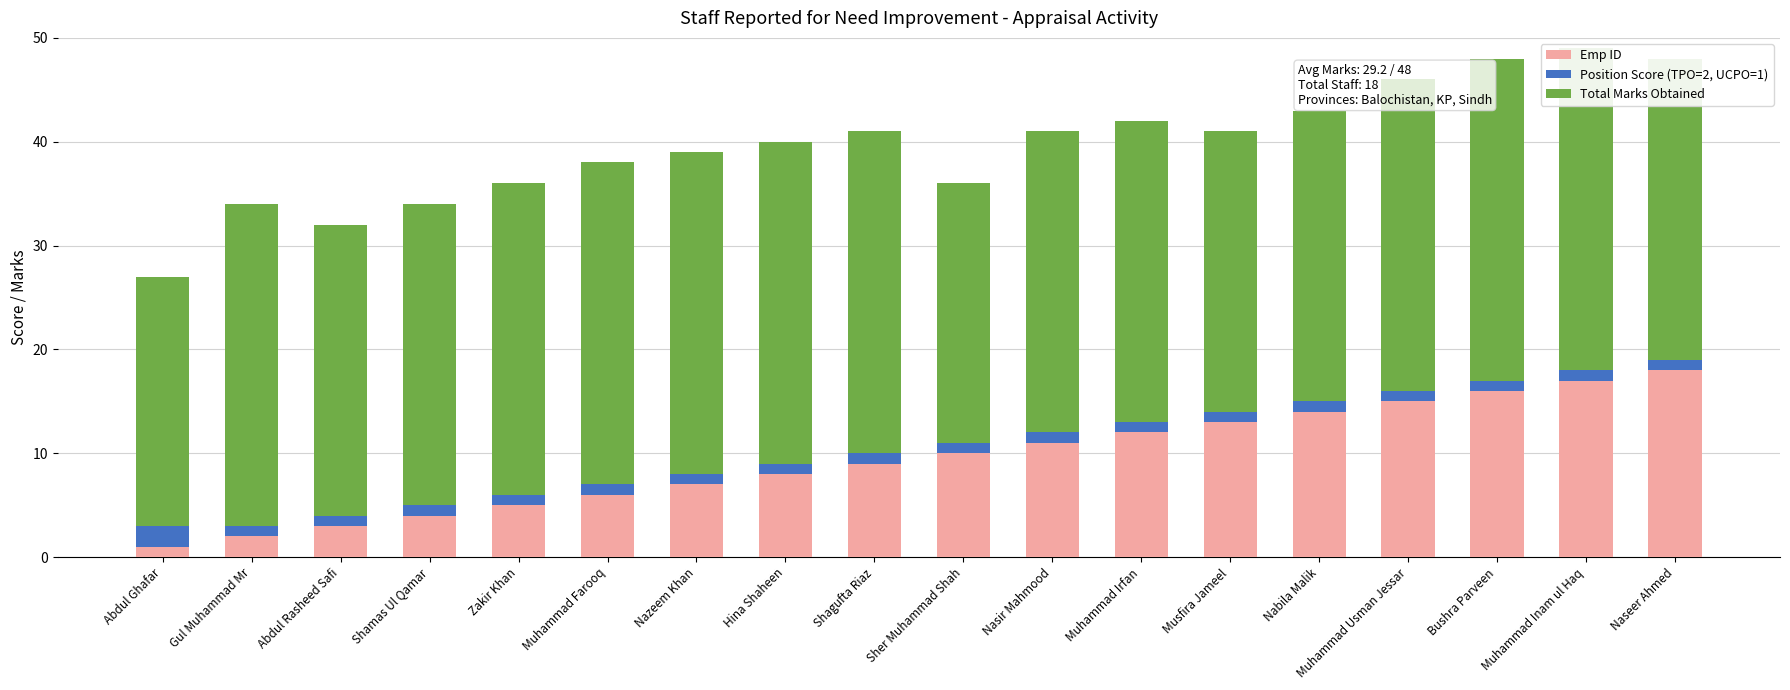

At how many categories does at least one series exceed 1?

18